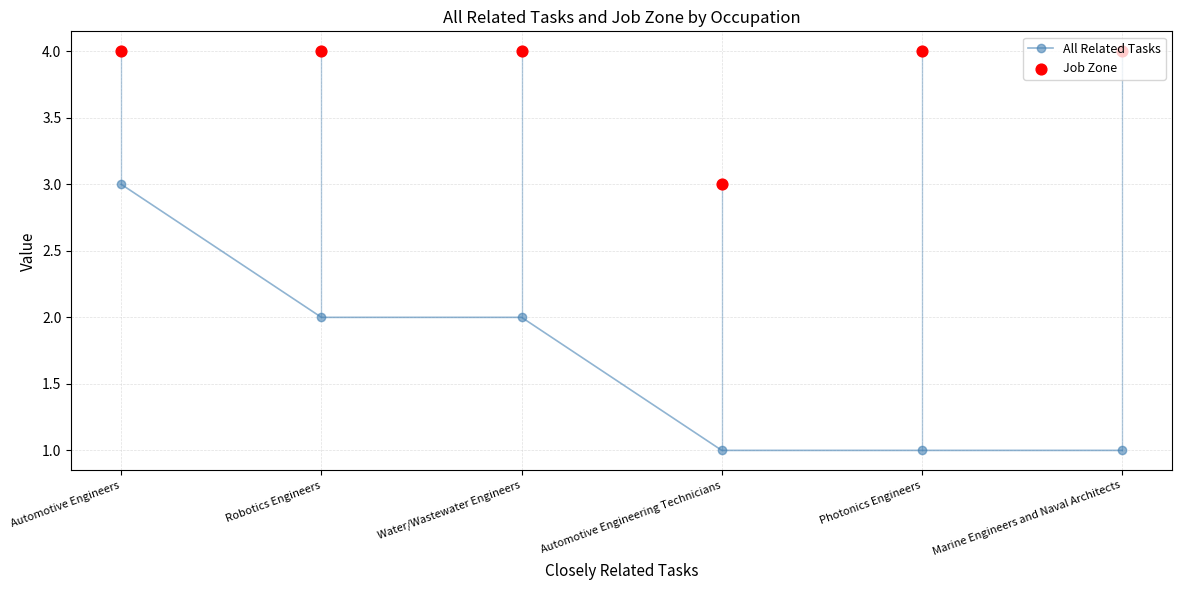

Which series reaches the maximum Y coordinate?

Job Zone